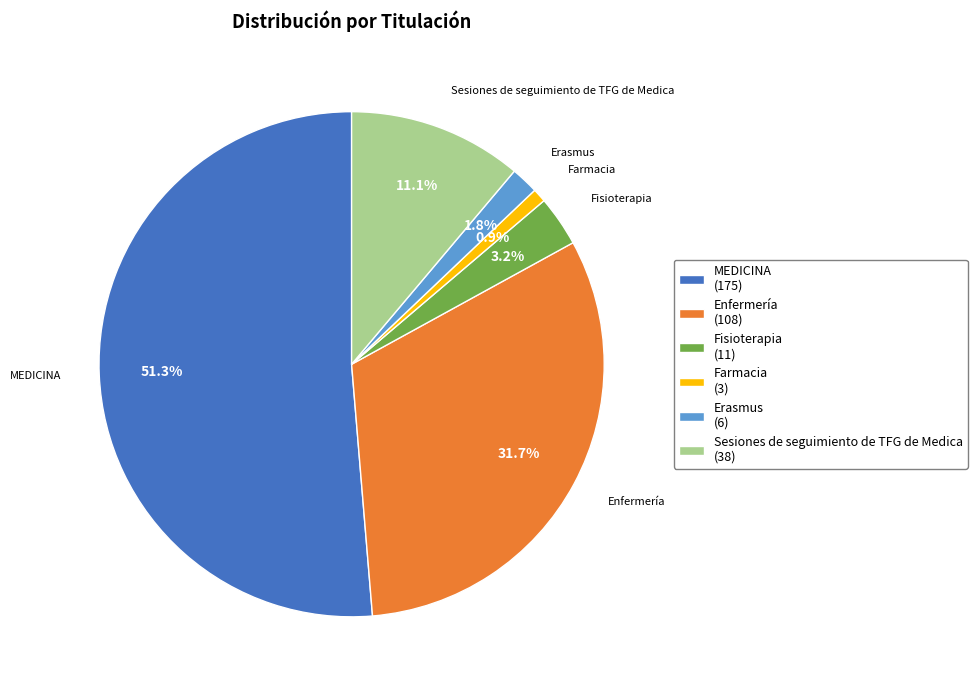

What is the smallest slice in the pie chart?

Farmacia